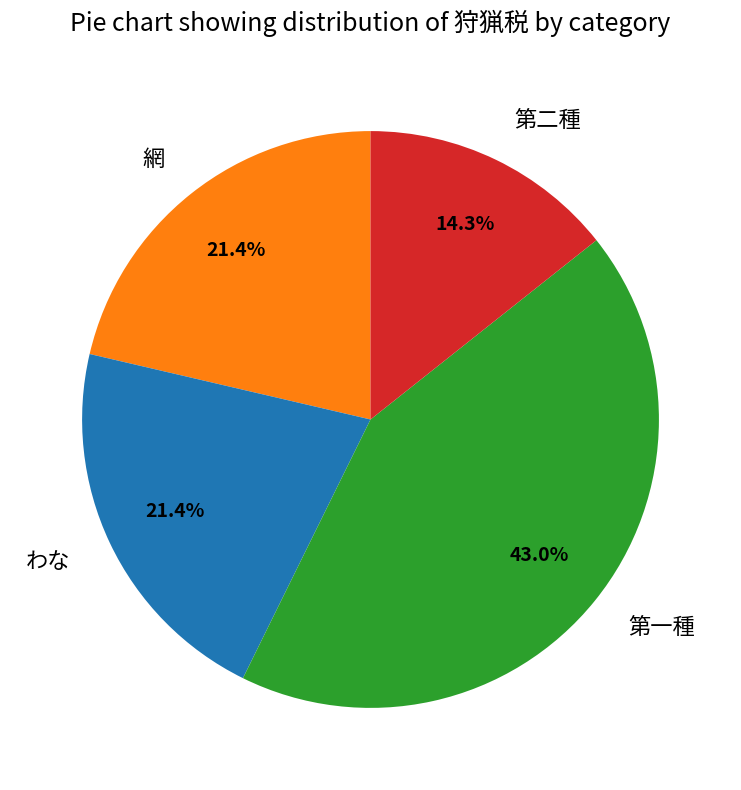

Which has a higher value, 網 or 第二種?

網